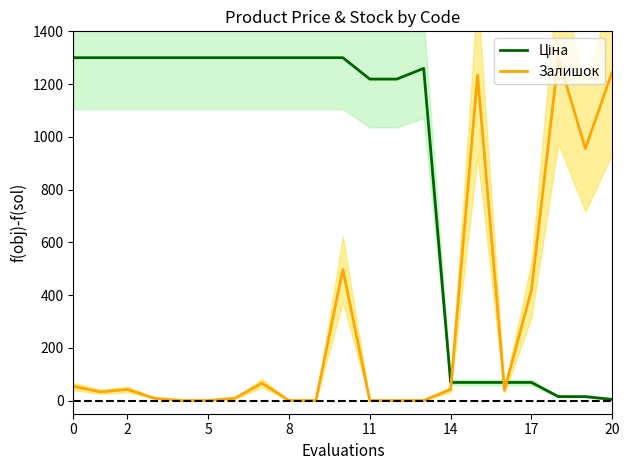

What is the difference between the maximum and minimum values in the Залишок series?

1300.0